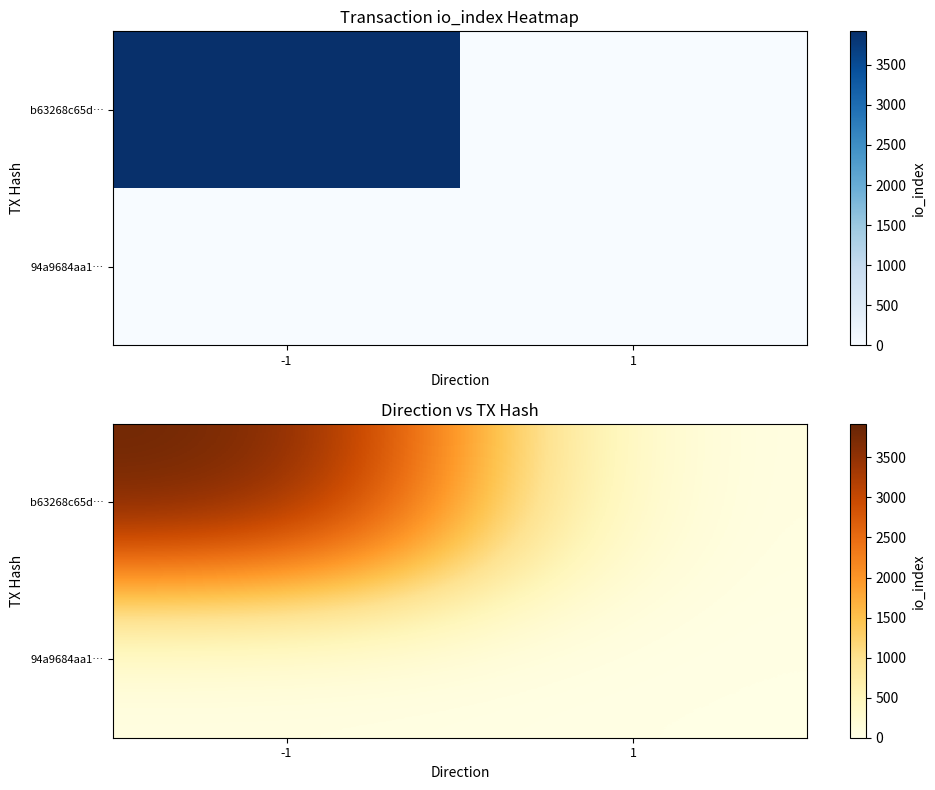

What is the difference between the highest and lowest values at -1?

3919